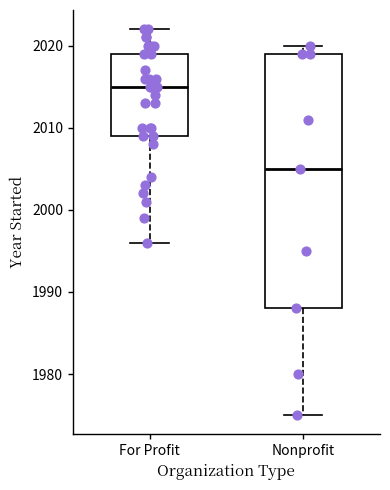

Which box has the highest median line?

For Profit